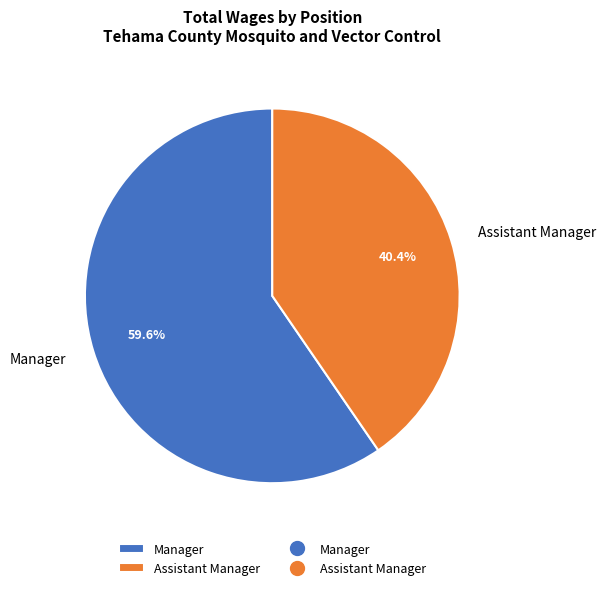

To the nearest percent, what is the difference between the largest and smallest slice percentages?

19%